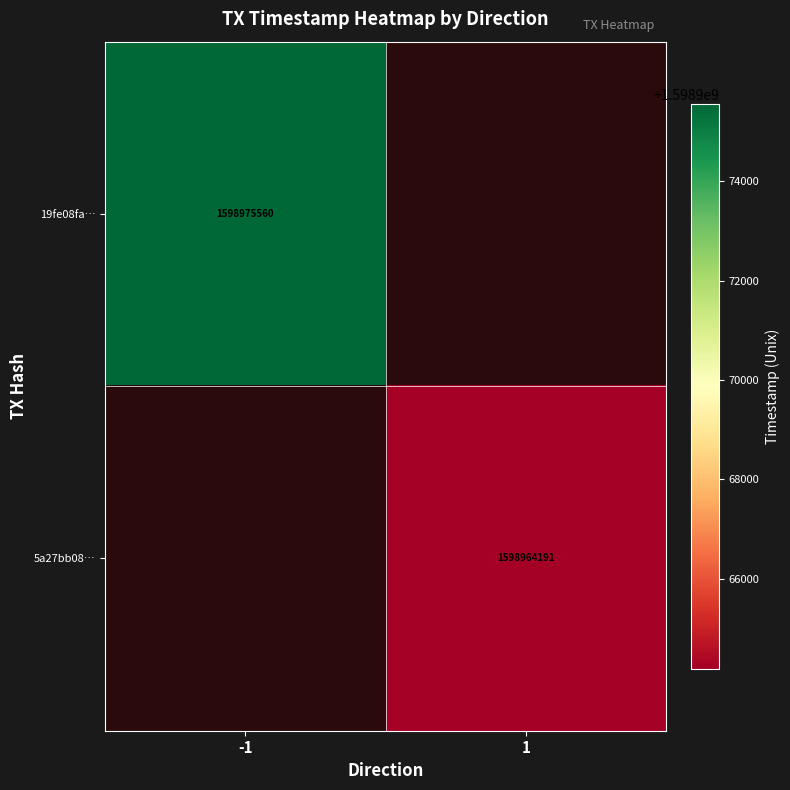

The value of 5a27bb08… at 1 is 628338618. True or false?

False